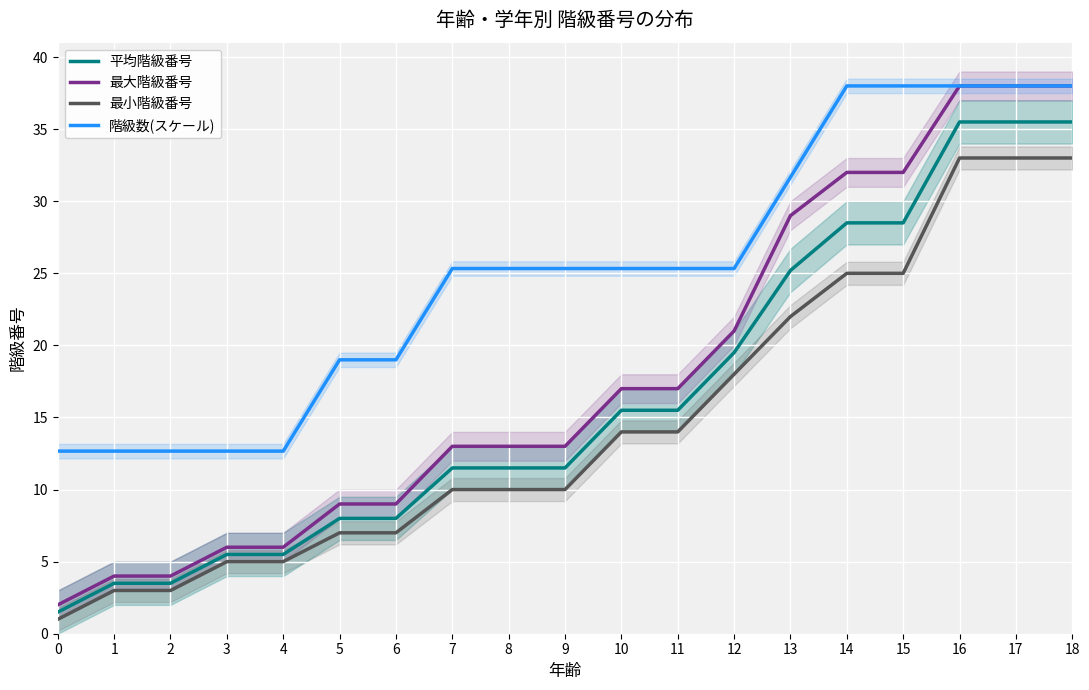

Rank the series at 17 from highest to lowest value.

最大階級番号, 階級数(スケール), 平均階級番号, 最小階級番号